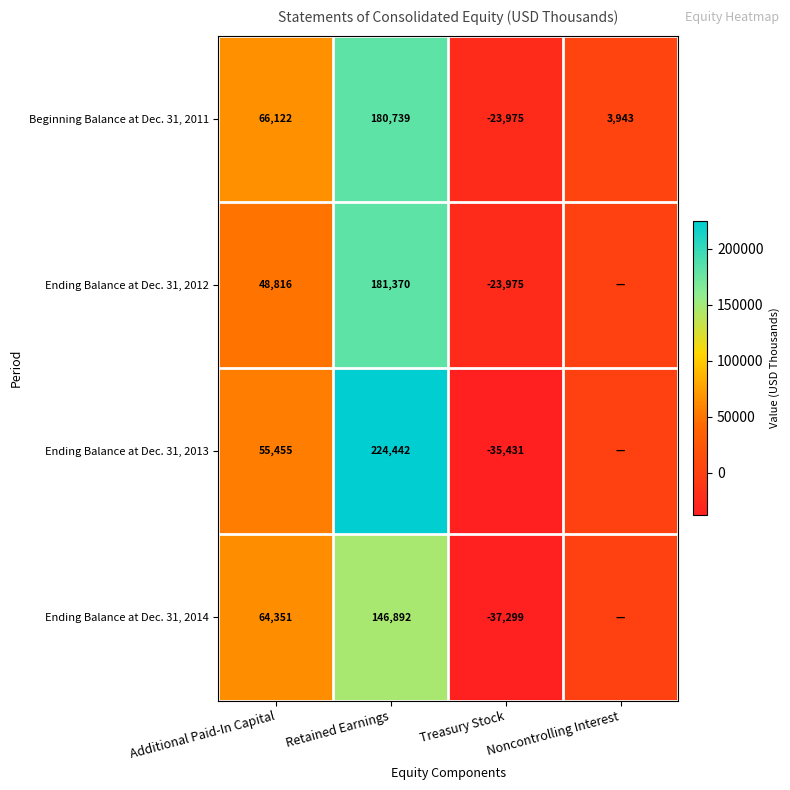

How many positive values does the Beginning Balance at Dec. 31, 2011 series have?

3